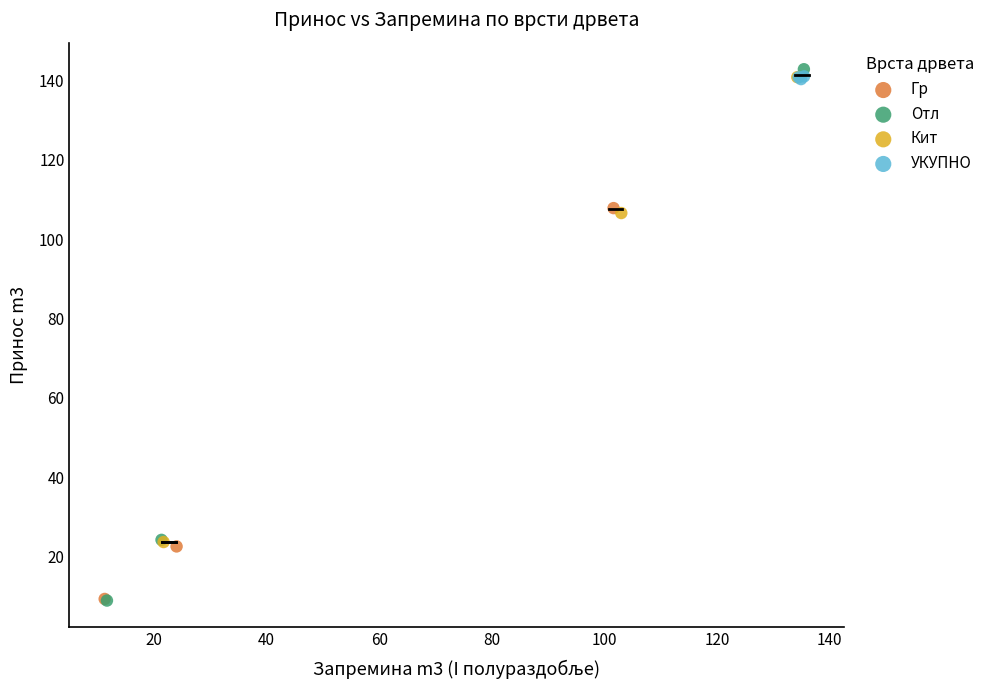

Which series reaches the maximum Y coordinate?

Отл